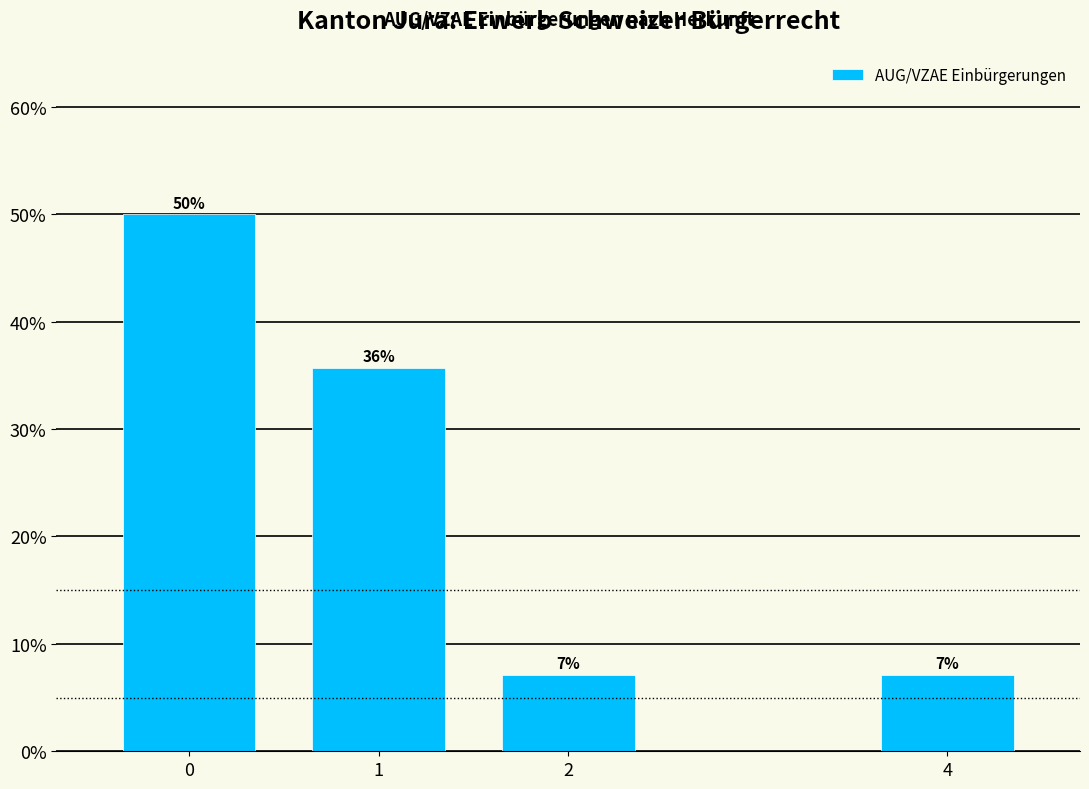

How many bars are there in total?

4